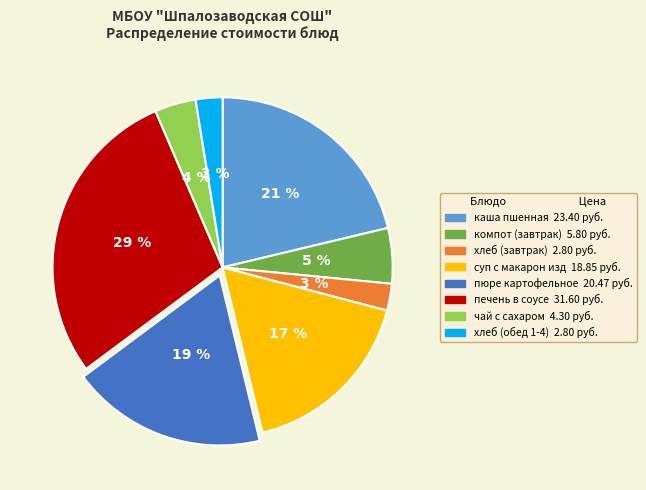

To the nearest percent, what is the difference between the largest and smallest slice percentages?

26%